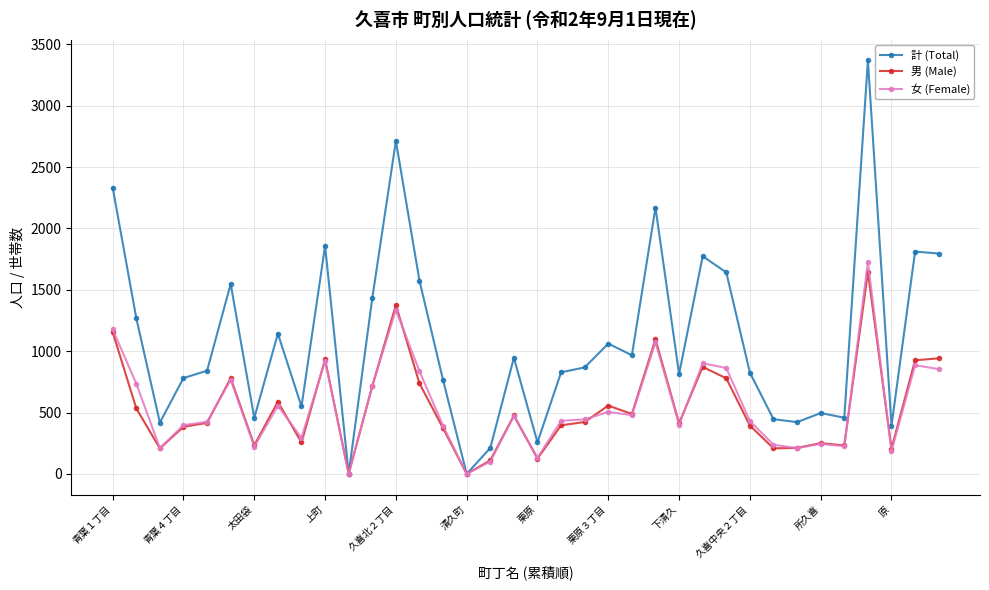

At how many categories does at least one series exceed 2207?

3